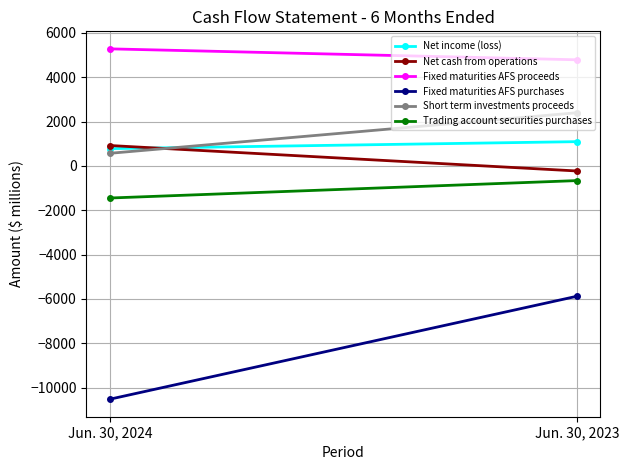

What is the total value across all series at Jun. 30, 2024?

-4409